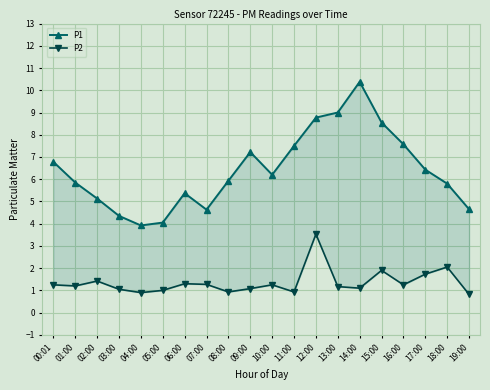

Read the P2 value at 00:01.

1.2